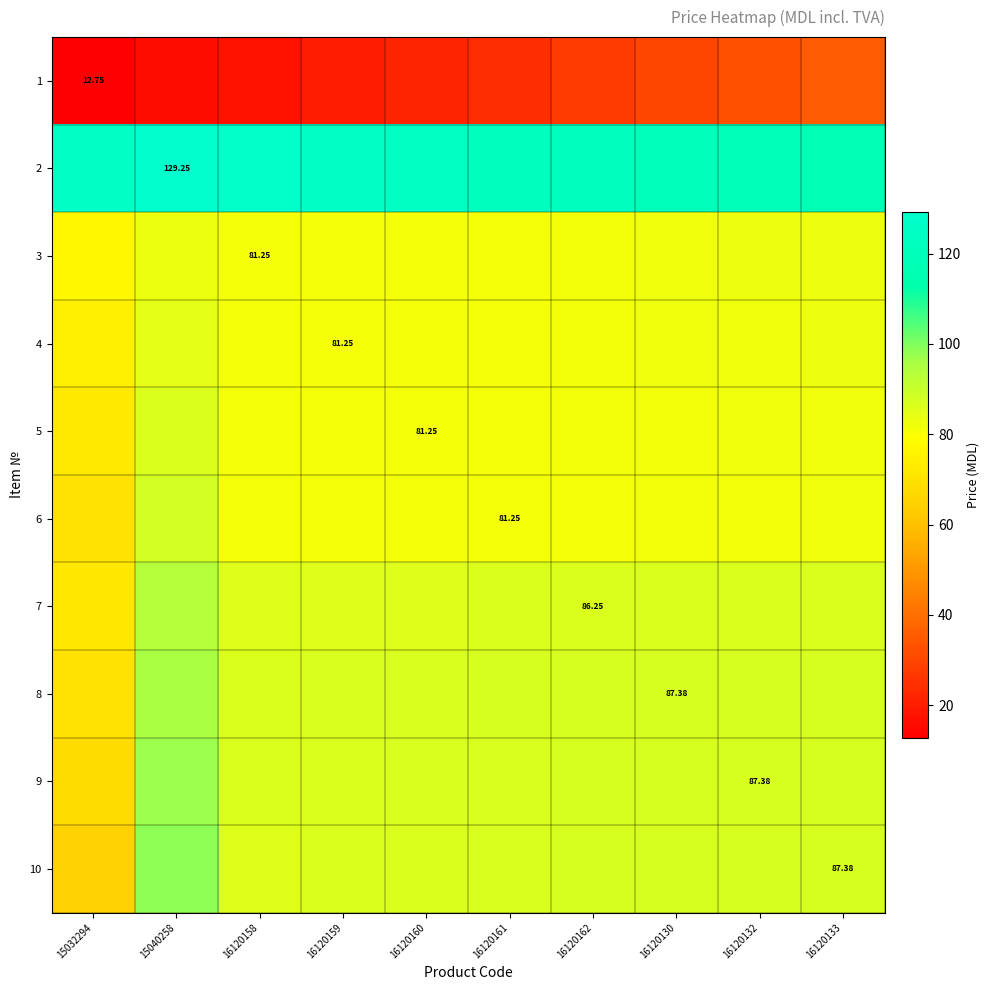

What is the average value of the 9 series?

86.0